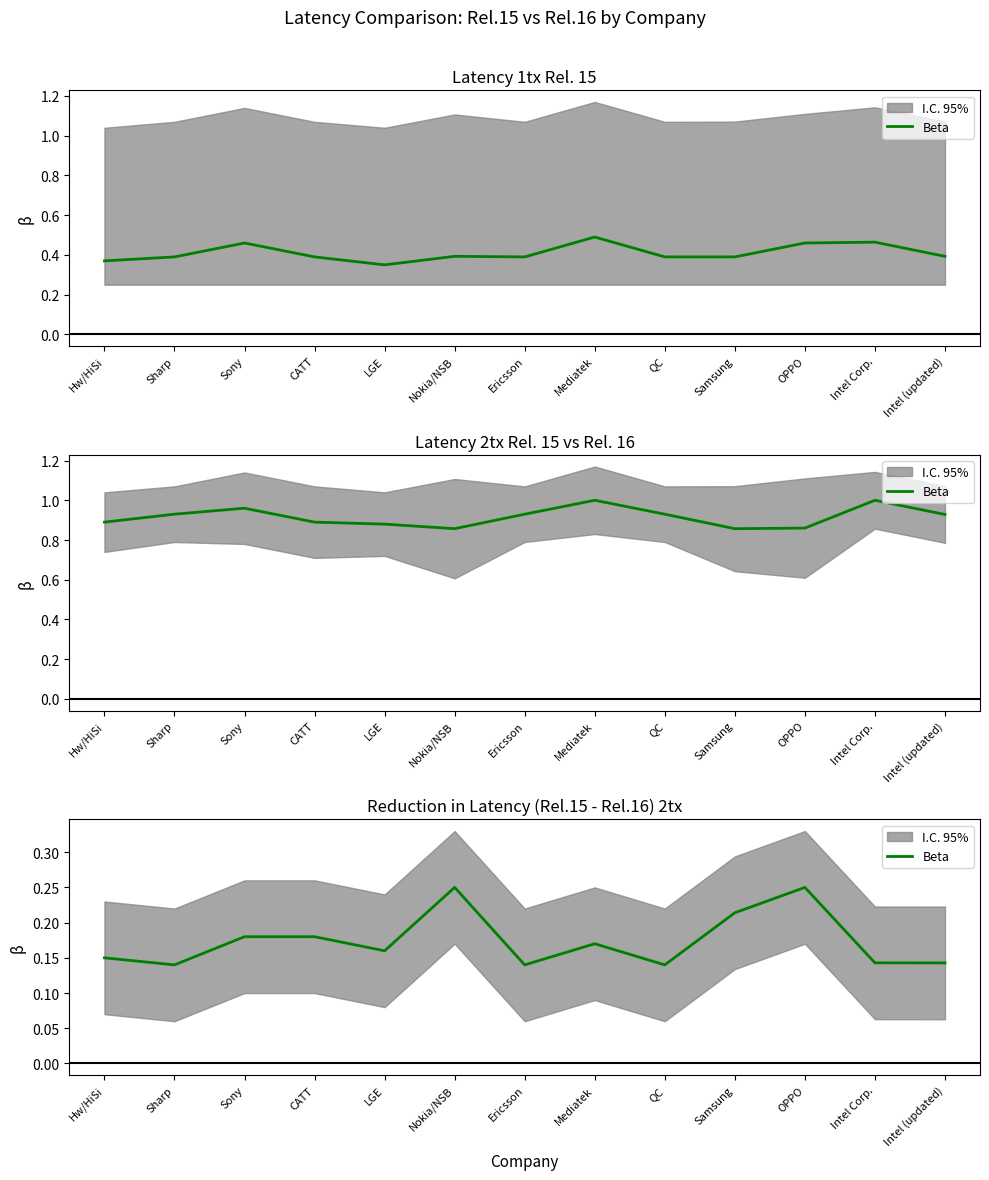

The value at Hw/HiSi is 0.2. True or false?

True